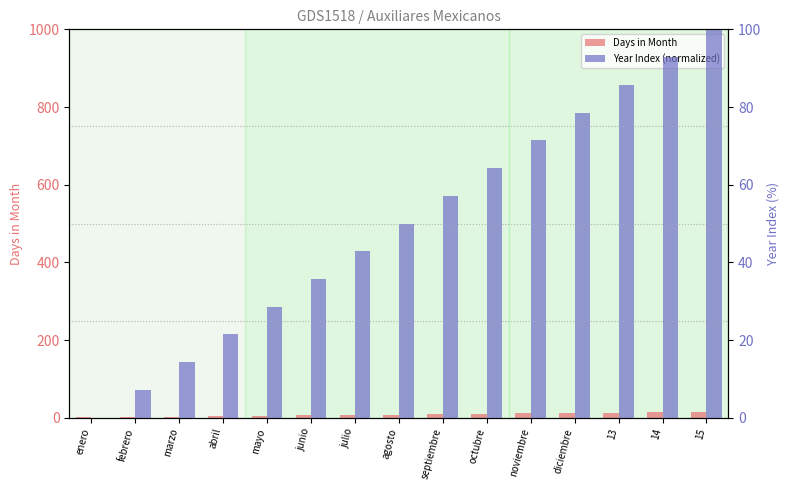

Reading left to right, list all the values displayed in this chart.

Days in Month: 1.0	2.0	3.0	4.0	5.0	6.0	7.0	8.0	9.0	10.0	11.0	12.0	13.0	14.0	15.0
Year Index (normalized): 0.0	7.1	14.3	21.4	28.6	35.7	42.9	50.0	57.1	64.3	71.4	78.6	85.7	92.9	100.0